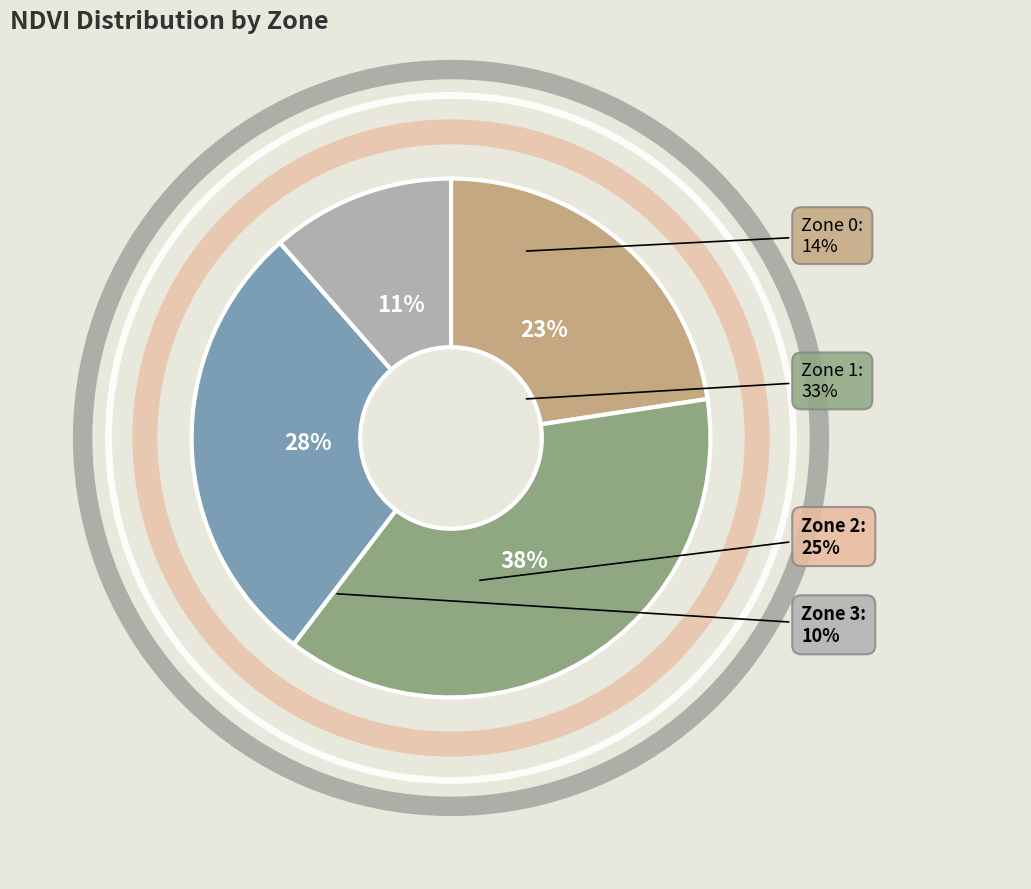

Approximately how many times larger is the value at Zone 2 compared to Zone 0?

1.2